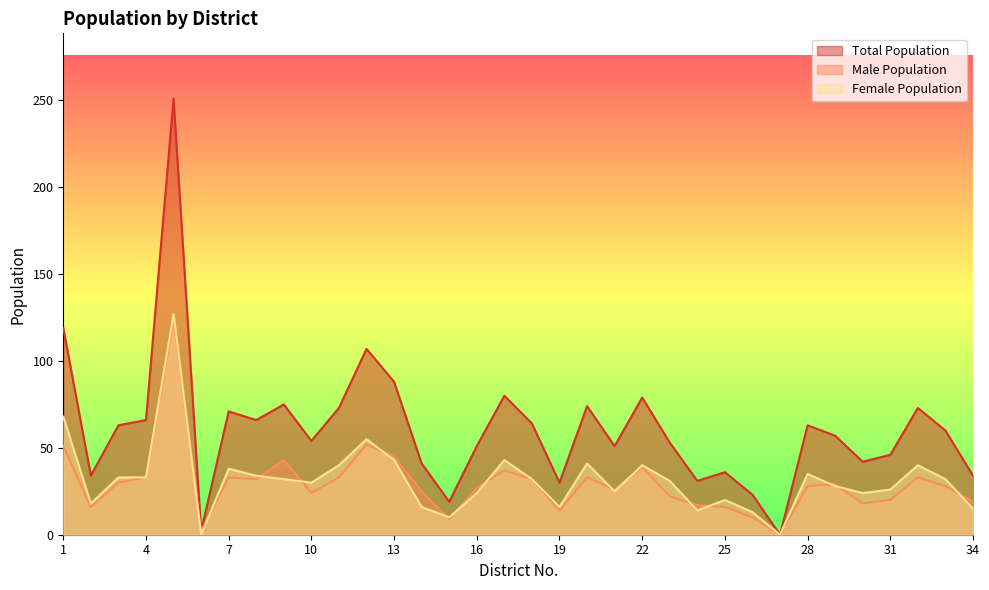

How many lines are shown in the chart?

3